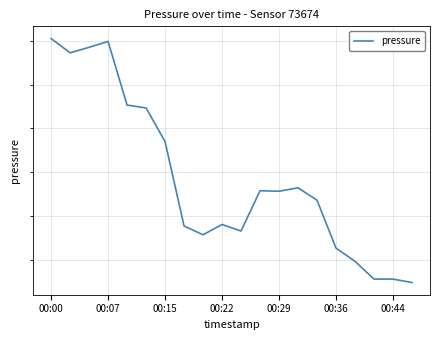

What is the change in value from 00:15 to 13?

-32.0